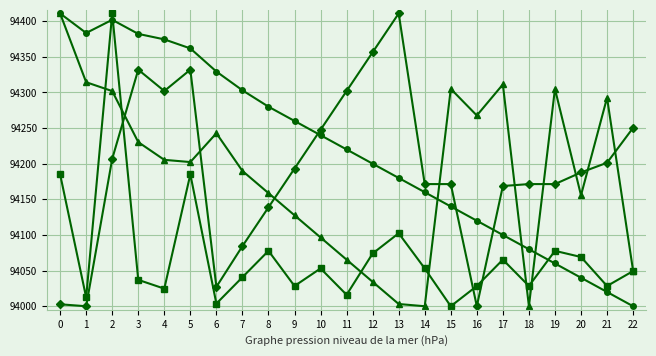

What is the spread (max minus min) of values at 11?

286.0